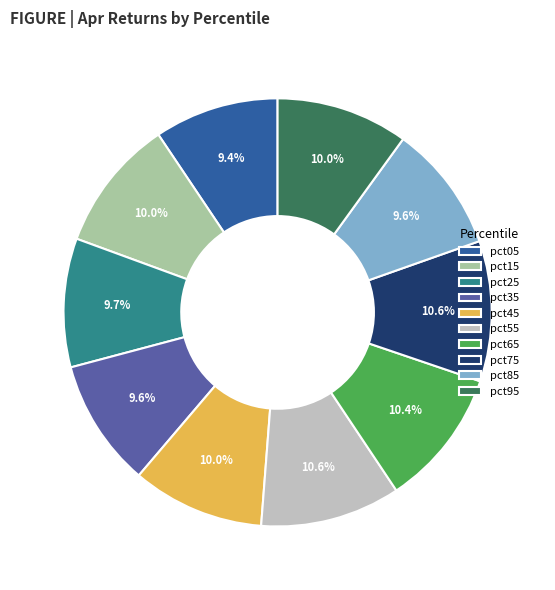

How many slices are in this pie chart?

10